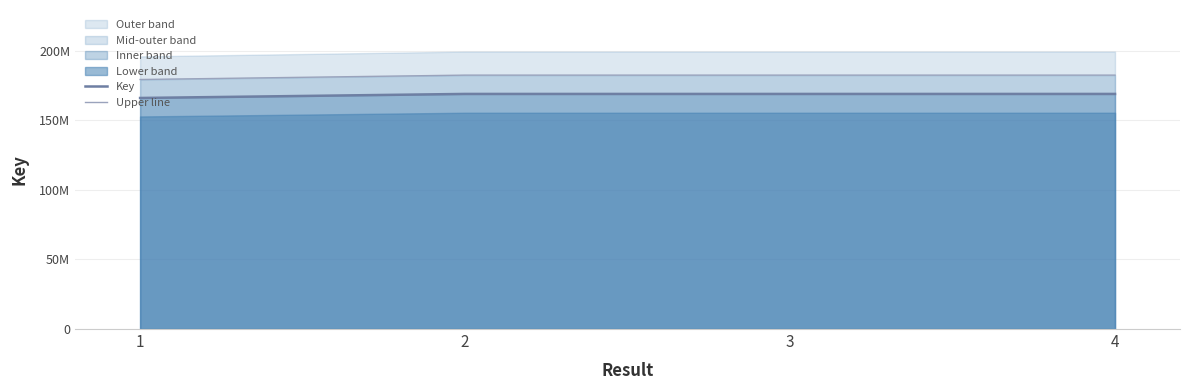

The value of Upper line at 3 is 182372223.6. True or false?

True